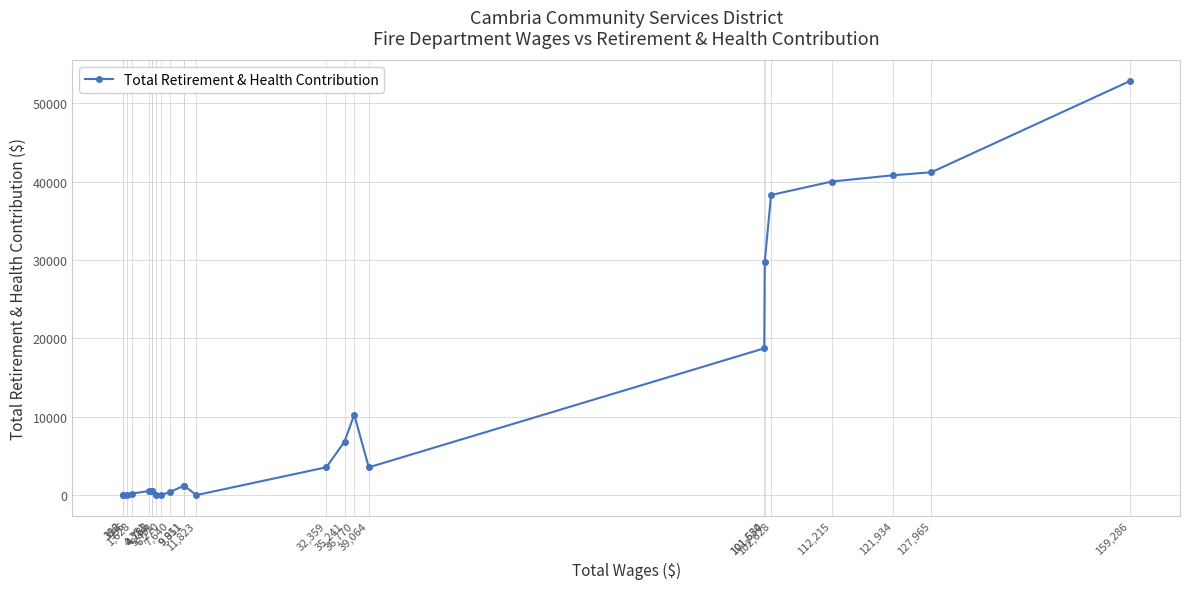

What is the ratio of the value at 101,634 to the value at 159,286?

0.6